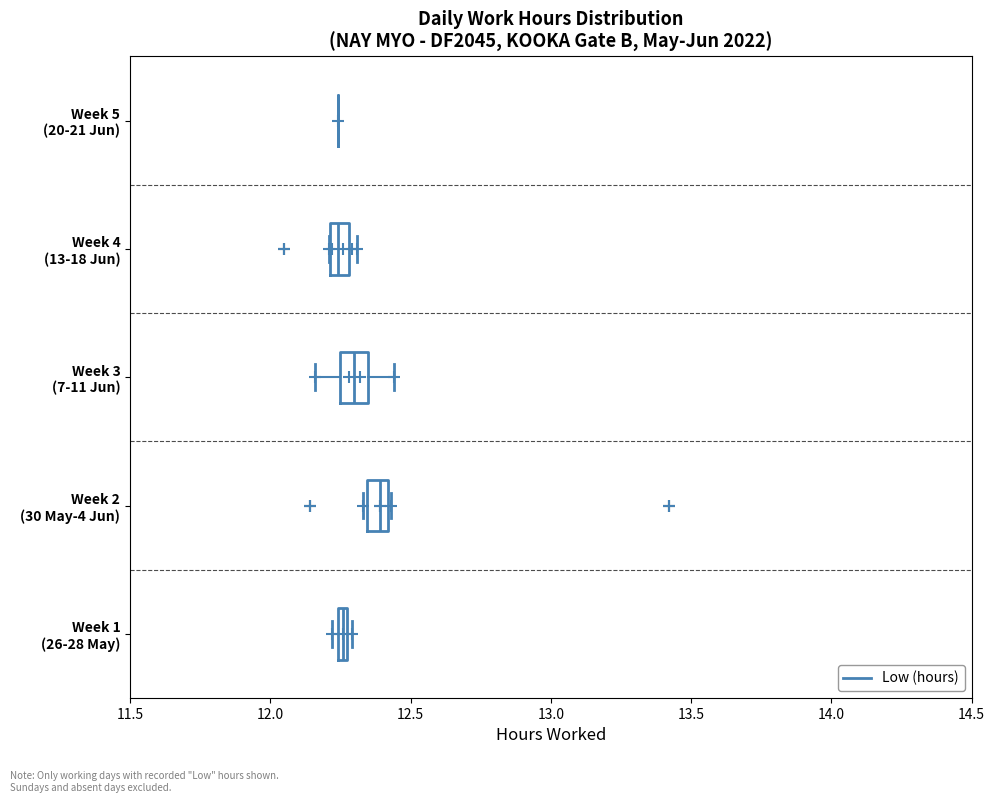

Where does the median line of the box for Week 4 (13-18 Jun) sit on the x-axis? The values are not printed on the chart, so give them approximately, as read against the axis.

12.25